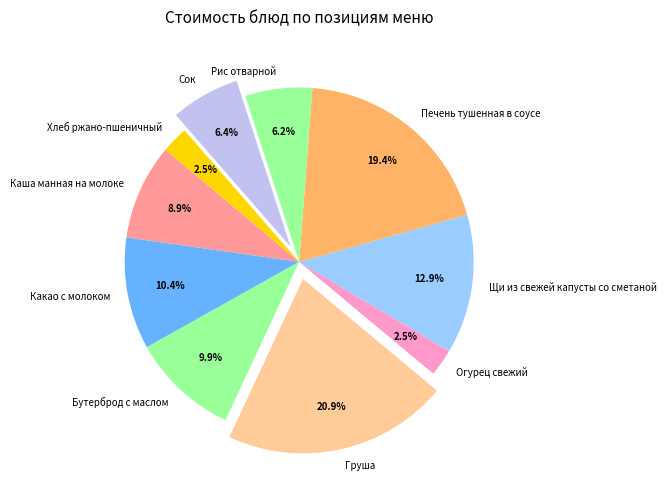

Which slice is the largest?

Груша